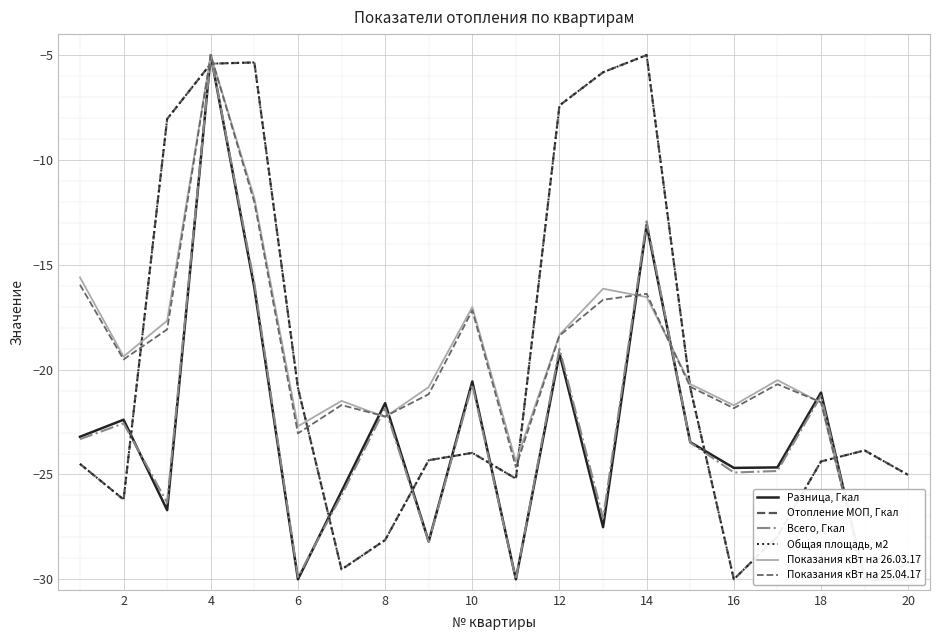

What is the maximum value for Отопление МОП, Гкал?

-5.0